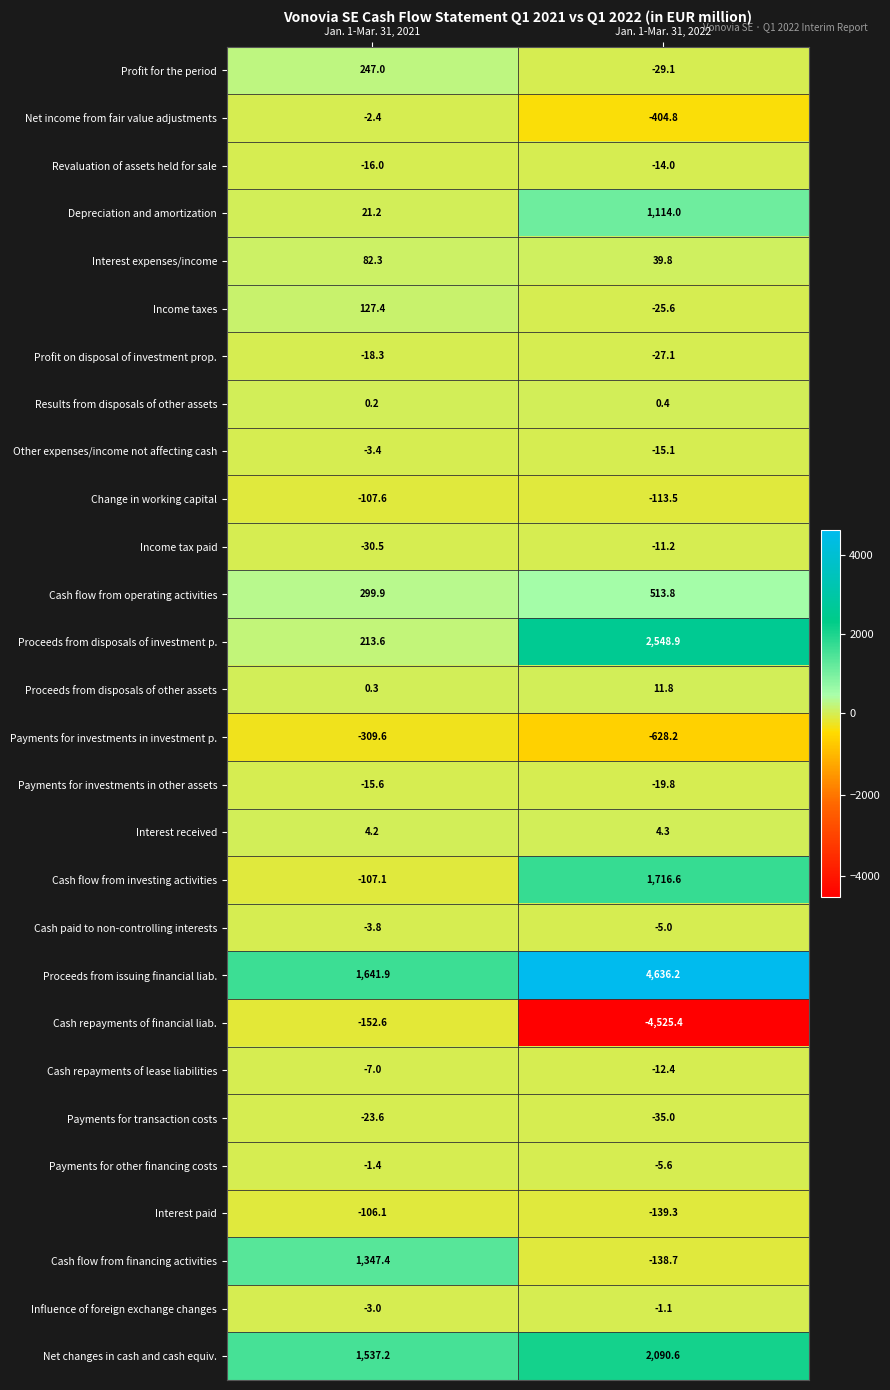

What is the difference between the maximum and minimum values in the Interest paid series?

33.2